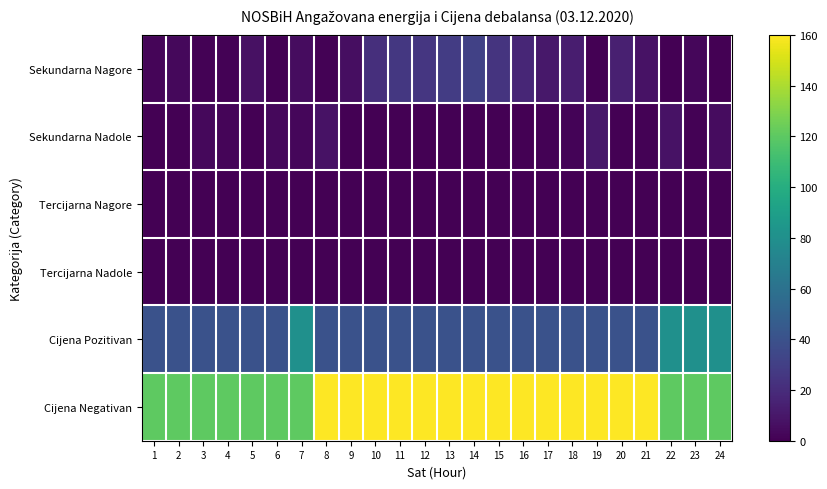

At 10, list the series in order from largest to smallest.

Cijena Negativan, Cijena Pozitivan, Sekundarna Nagore, Sekundarna Nadole, Tercijarna Nagore, Tercijarna Nadole